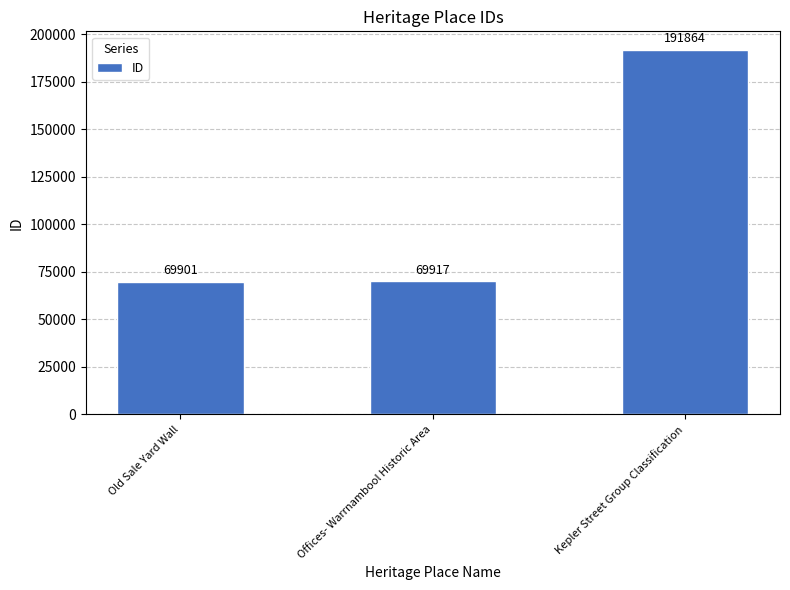

What is the average value?

110561